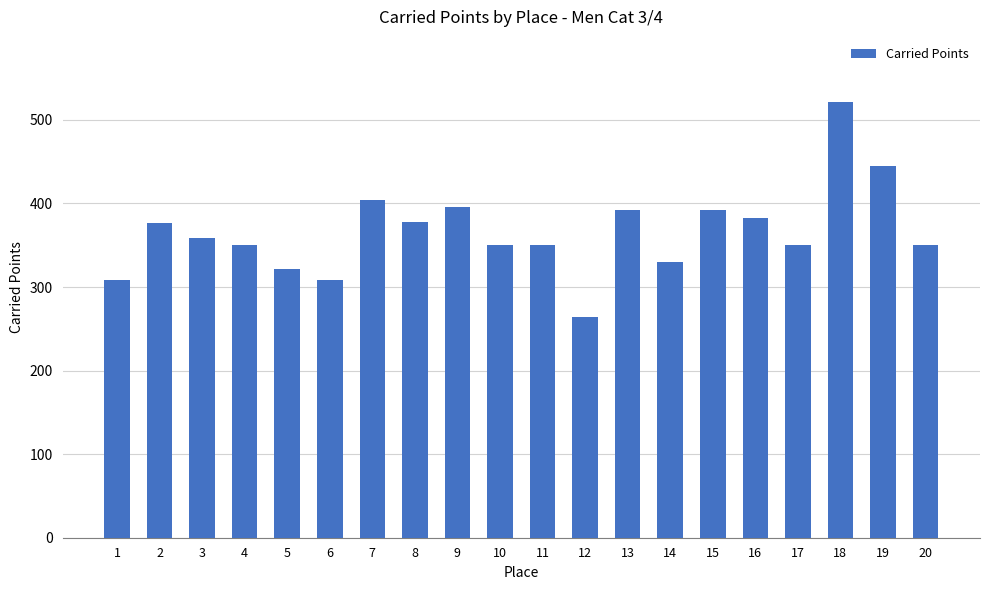

The value at 2 is 377.0. True or false?

True